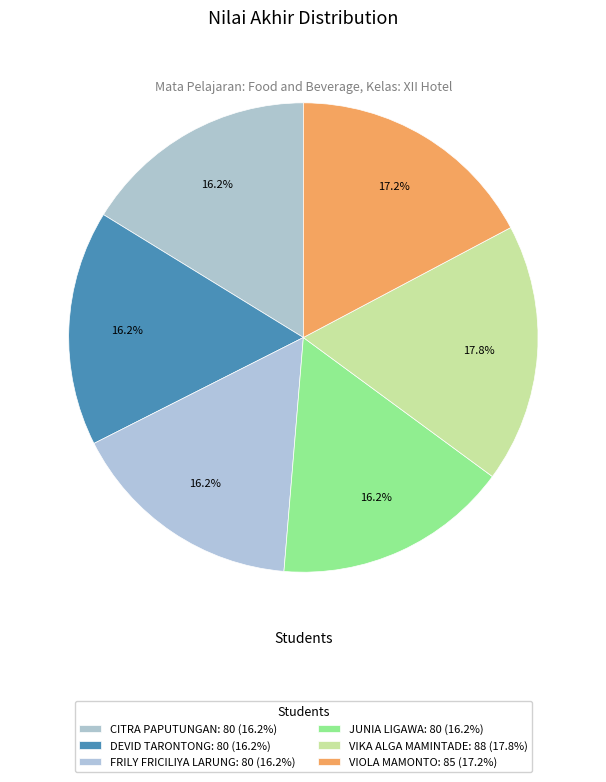

To the nearest percent, what portion does JUNIA LIGAWA represent?

16%